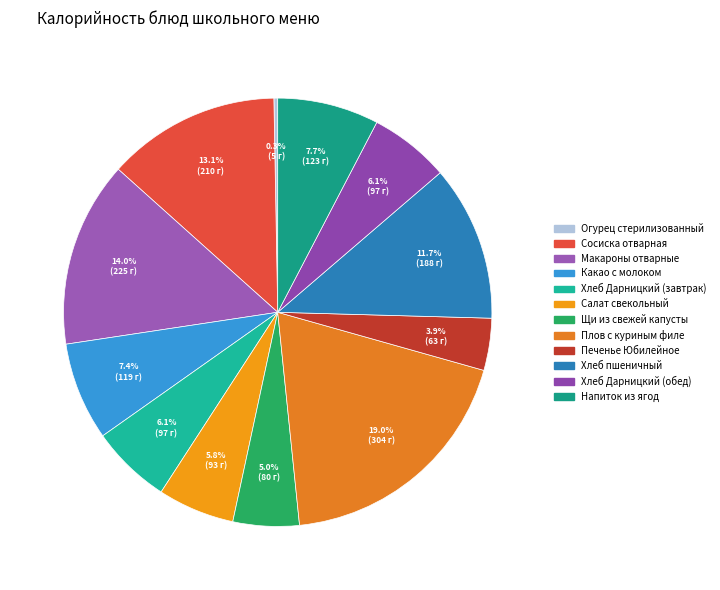

To the nearest percent, what is the difference between the Огурец стерилизованный and Печенье Юбилейное slice percentages?

4%